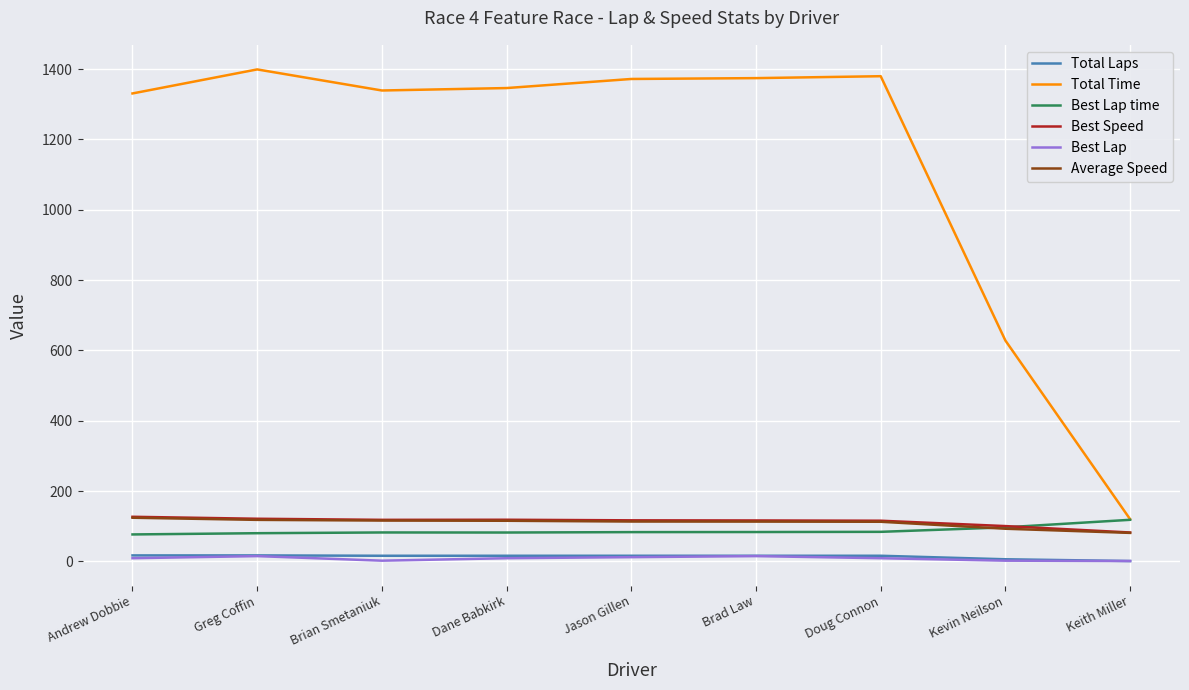

Does the chart have visible grid lines?

Yes